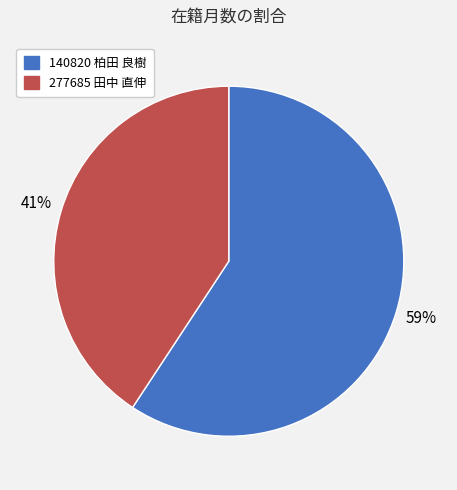

What is the ratio of the value at 277685 田中 直伸 to the value at 140820 柏田 良樹?

0.7